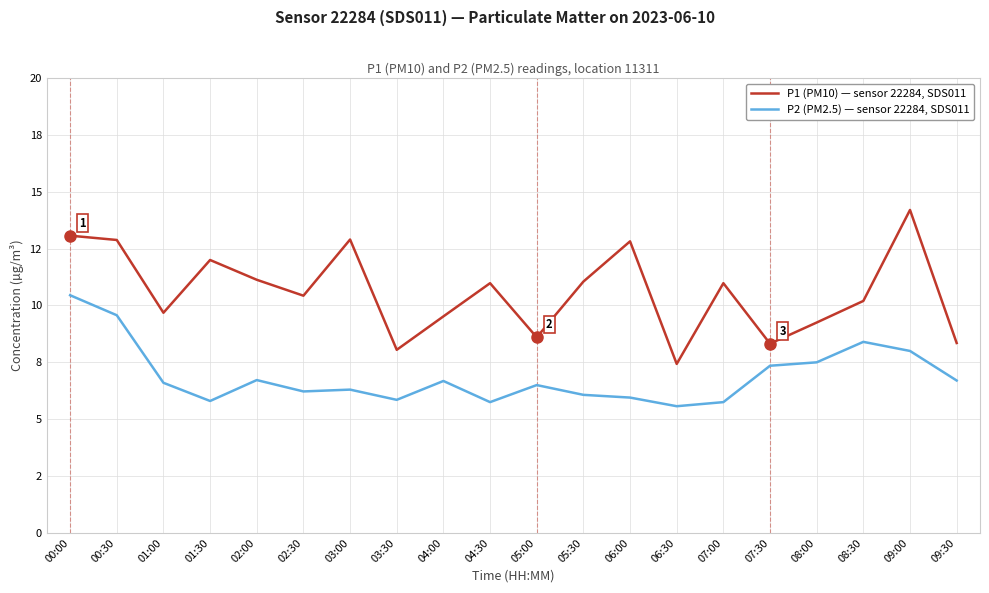

Does the chart display data point markers on the line(s)?

No